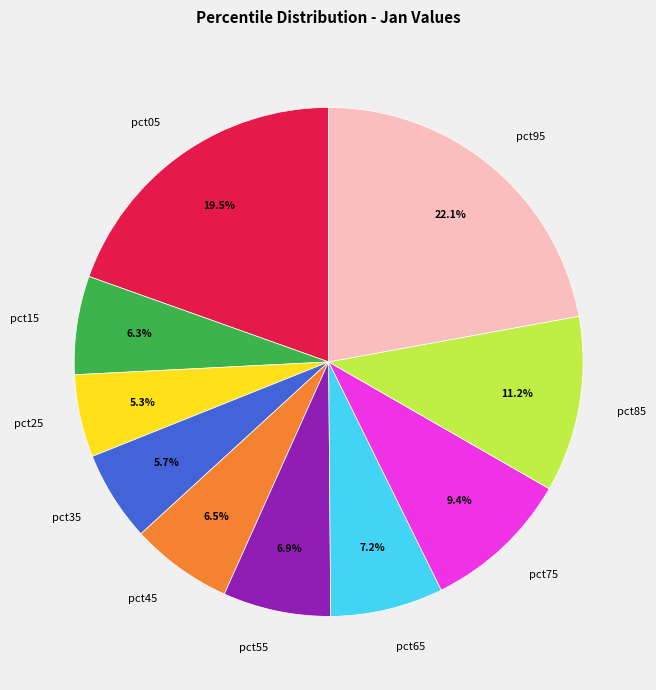

Count the number of slices in the pie.

10